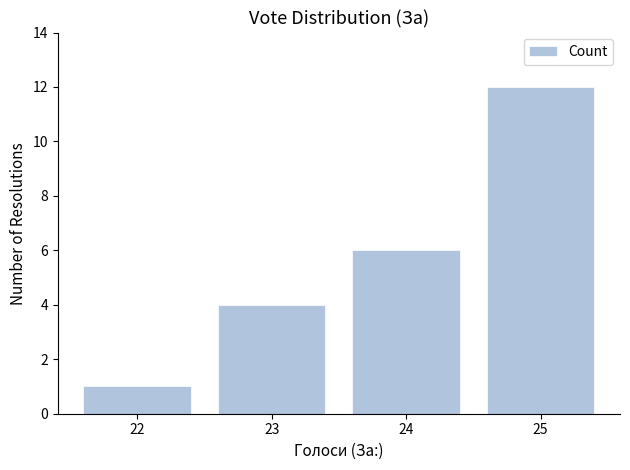

How many series are shown in this chart?

1